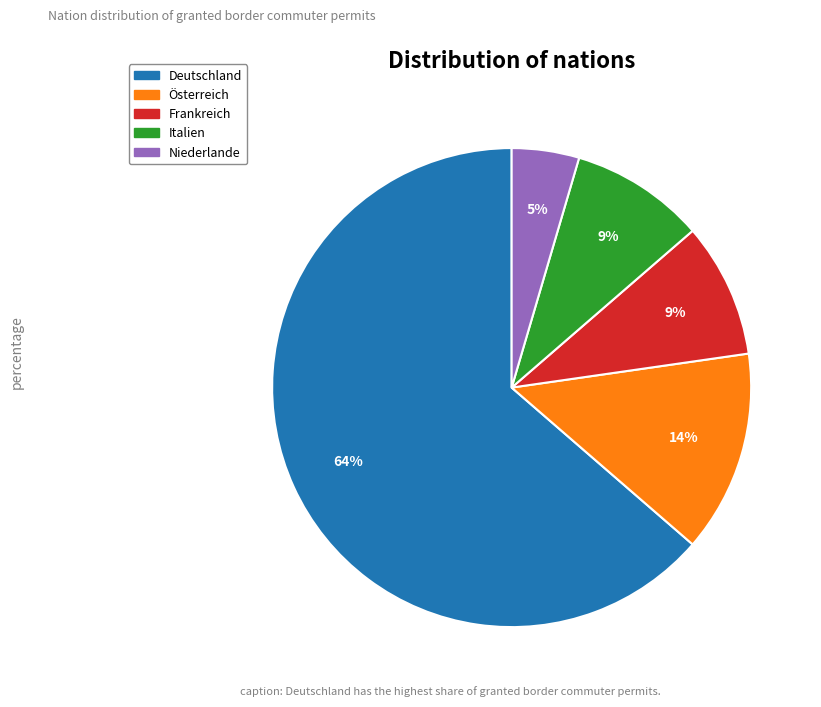

Do Italien and Deutschland together represent more than half of the pie?

Yes